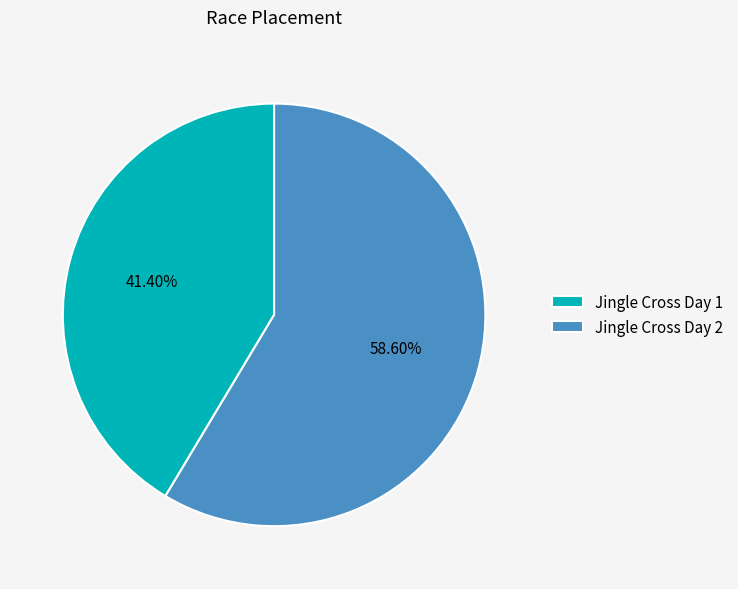

To the nearest percent, what portion does Jingle Cross Day 1 represent?

41%